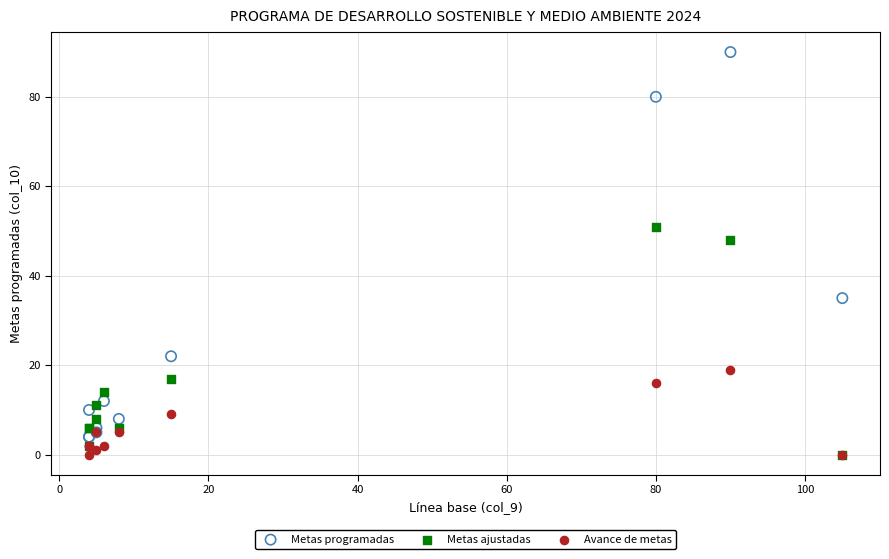

Which series contains the highest Y value?

Metas programadas